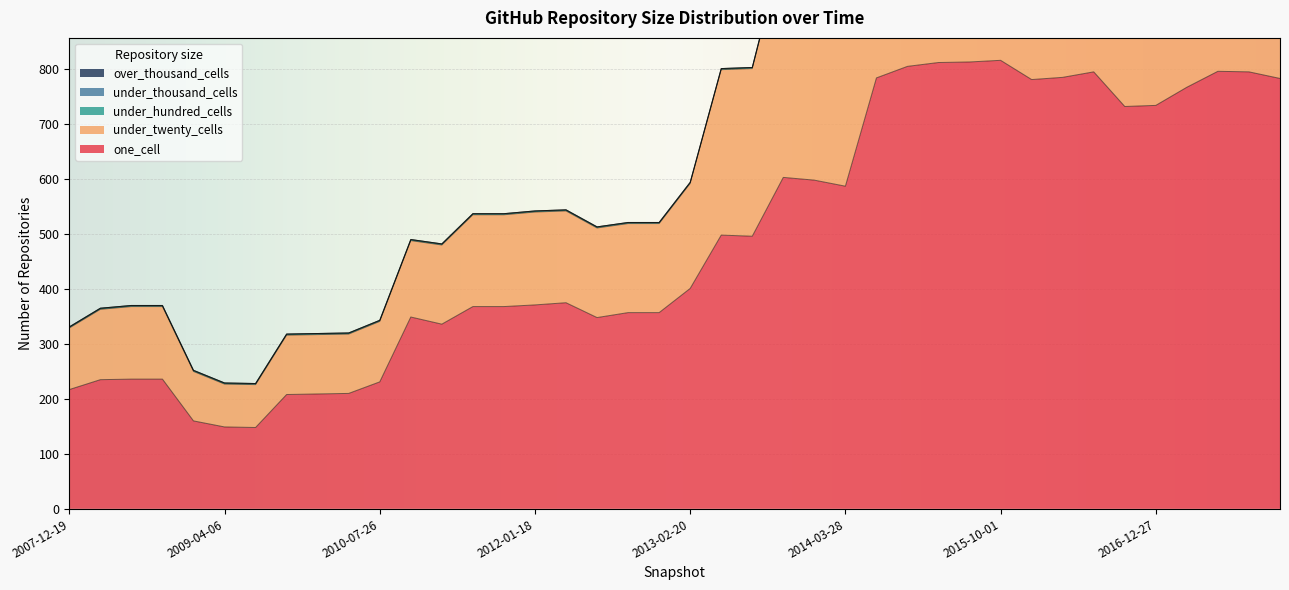

Reading left to right, list all the values displayed in this chart.

one_cell: 217	235	236	236	160	149	148	208	209	210	231	349	336	368	368	371	375	348	357	357	401	498	496	603	598	587	784	805	812	813	816	781	785	795	732	734	767	796	795	783
under_twenty_cells: 112	128	132	132	90	78	78	108	108	108	110	139	144	167	167	169	167	163	162	162	191	301	305	420	420	422	641	663	673	670	668	738	749	751	722	734	816	884	886	915
under_hundred_cells: 2	2	2	2	2	2	2	2	2	2	2	2	2	2	2	2	2	2	2	2	2	2	2	2	2	2	3	3	3	3	3	5	5	5	5	5	10	10	10	36
under_thousand_cells: 0	0	0	0	0	0	0	0	0	0	0	0	0	0	0	0	0	0	0	0	0	0	0	1	1	1	1	1	1	1	1	1	1	1	1	1	1	2	2	2
over_thousand_cells: 0	0	0	0	0	0	0	0	0	0	0	0	0	0	0	0	0	0	0	0	0	0	0	0	0	0	0	0	0	0	0	0	0	0	0	0	0	0	0	0